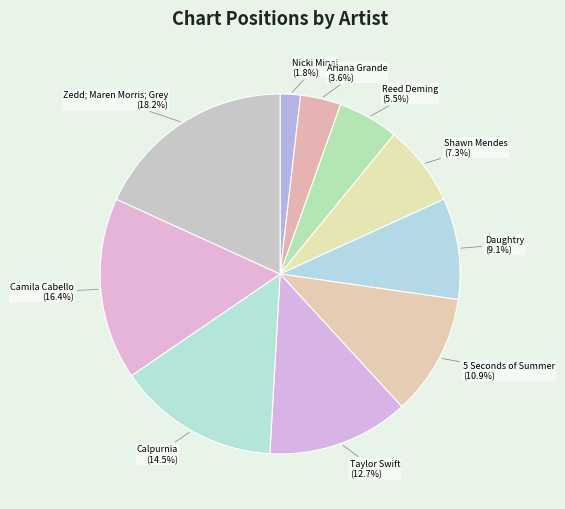

The Shawn Mendes slice represents 18% of the pie. True or false?

False